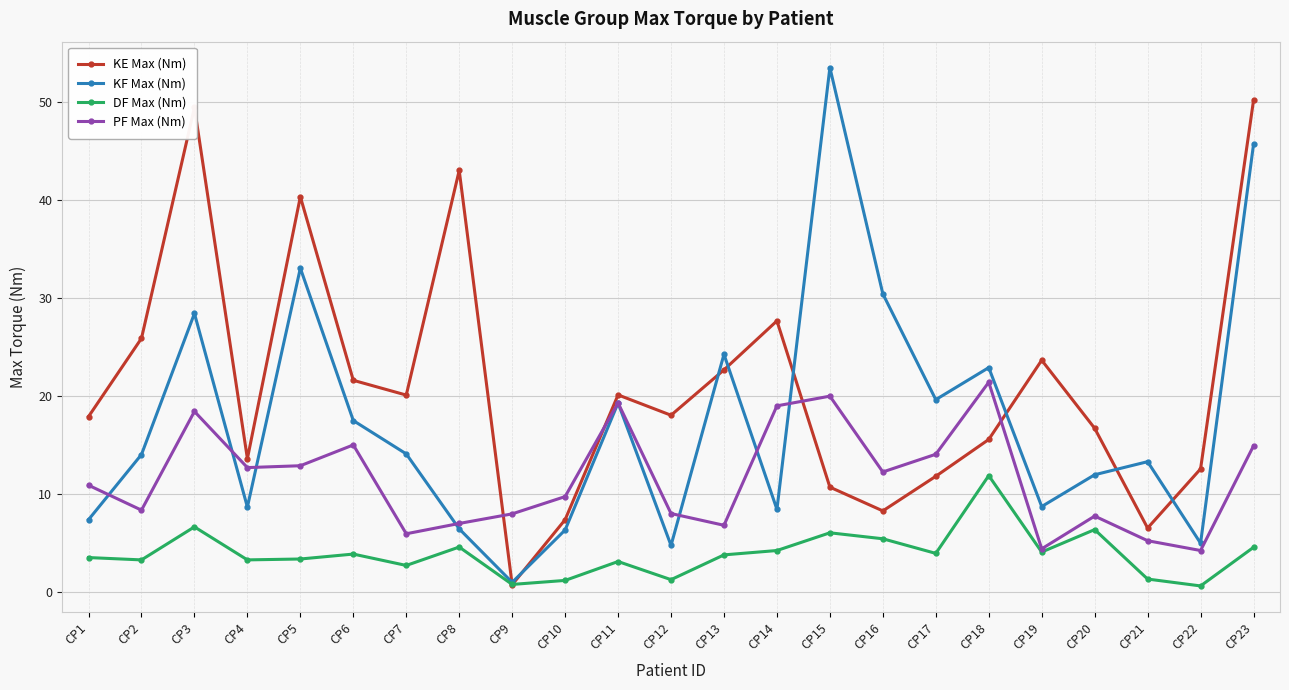

The value of KE Max (Nm) at CP8 is 16.9. True or false?

False